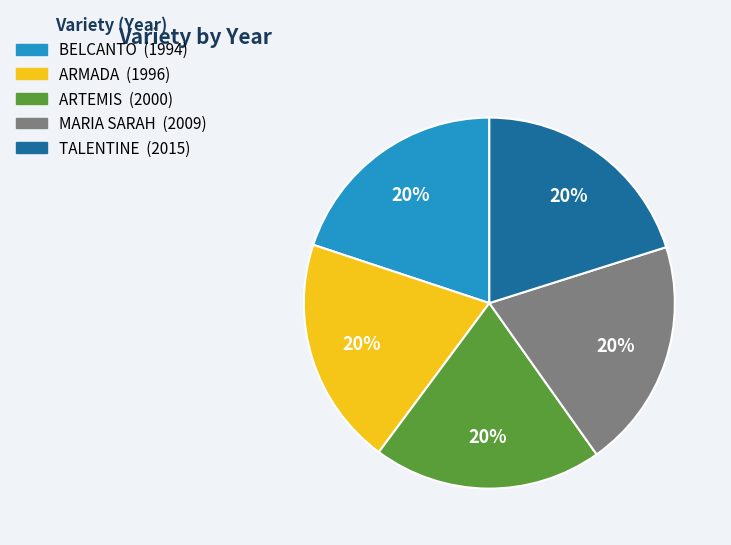

Is it true that ARTEMIS is 27% of the pie?

False